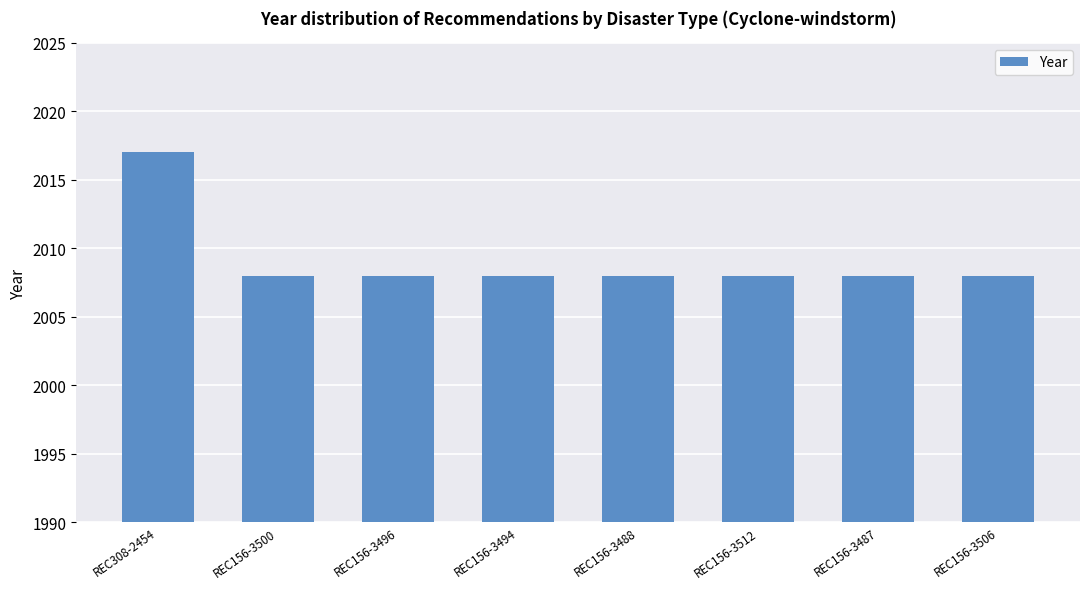

What is the value of the 1st bar from the left?

2017